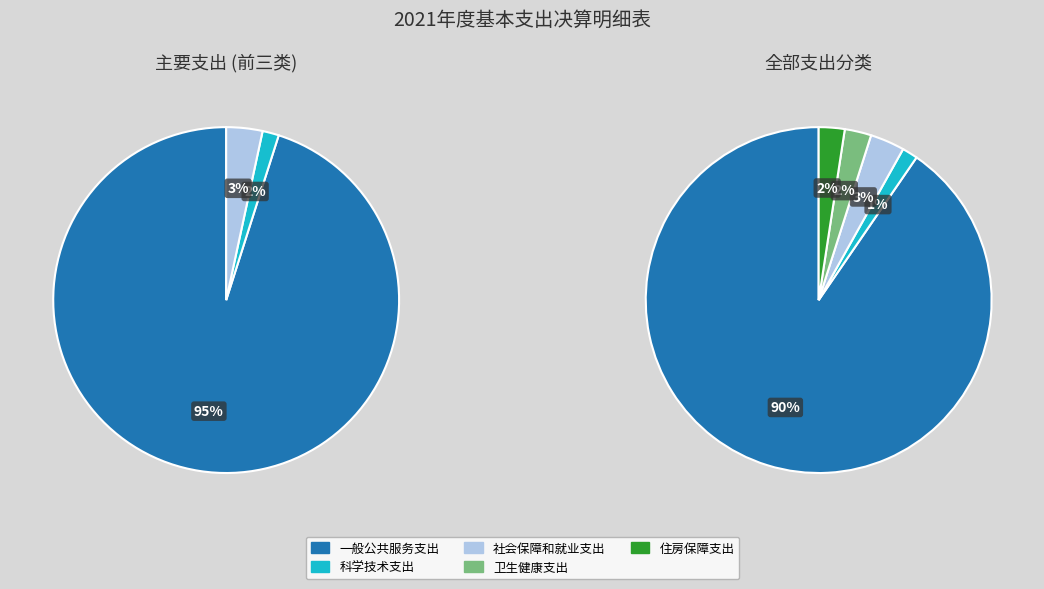

Count the number of slices in the pie.

5